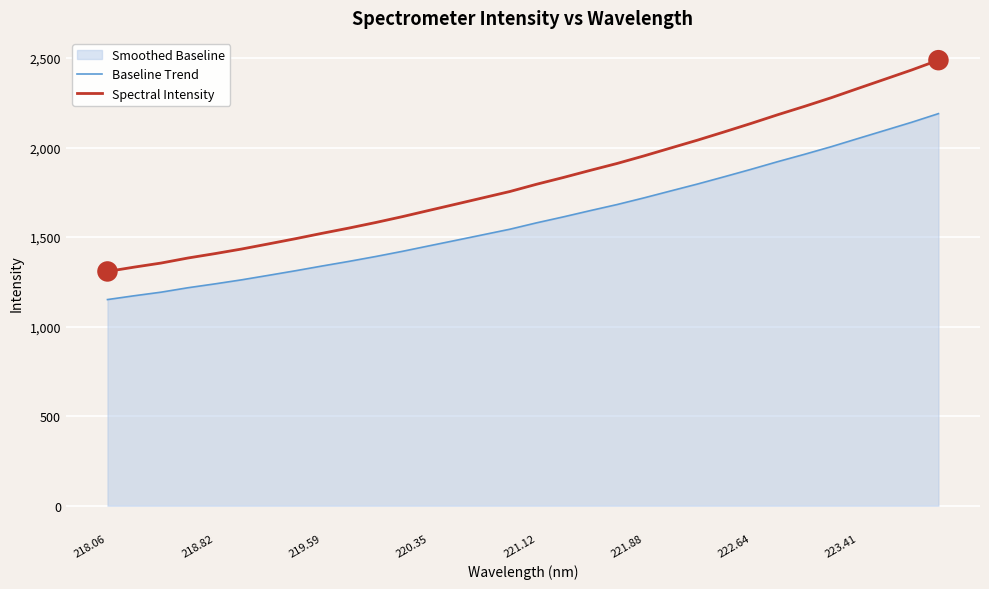

True or false: Baseline Trend and Spectral Intensity intersect in this chart.

False